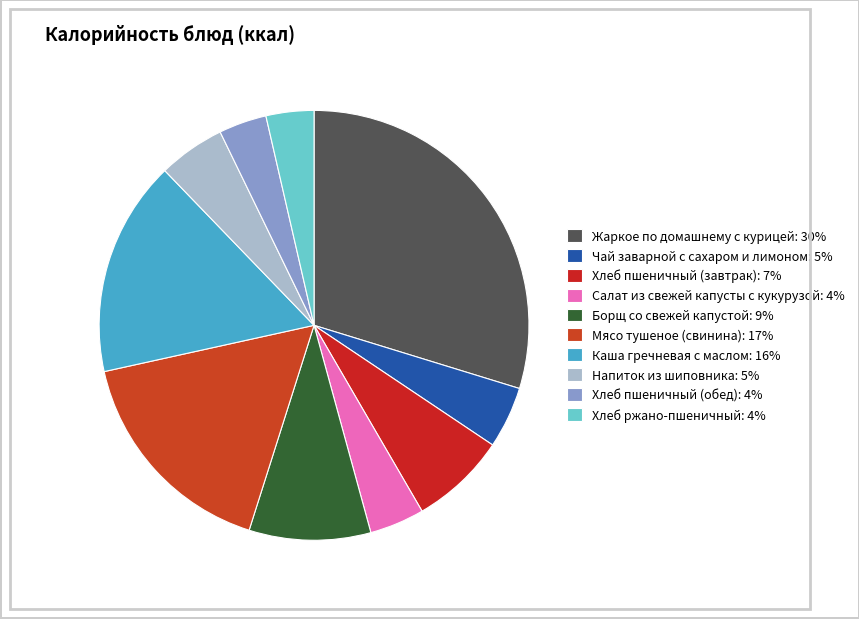

What percentage is the Борщ со свежей капустой slice, to the nearest percent?

9%